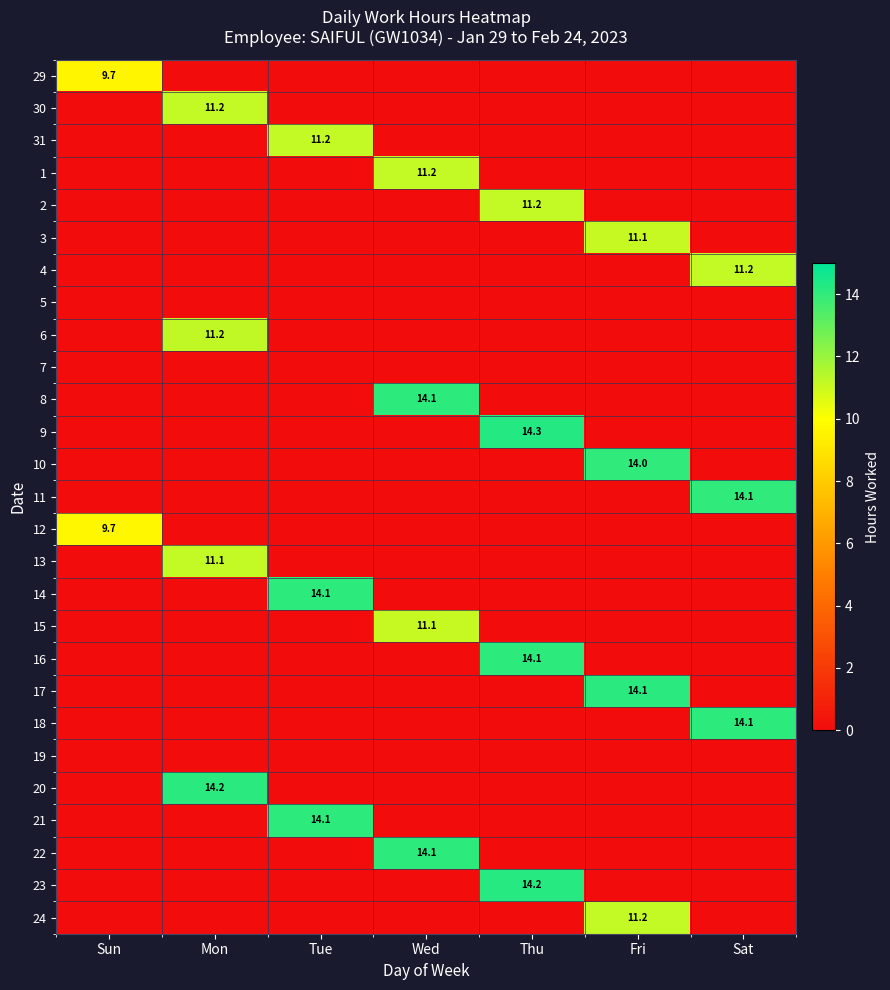

The value of 10 at Fri is 19.7. True or false?

False